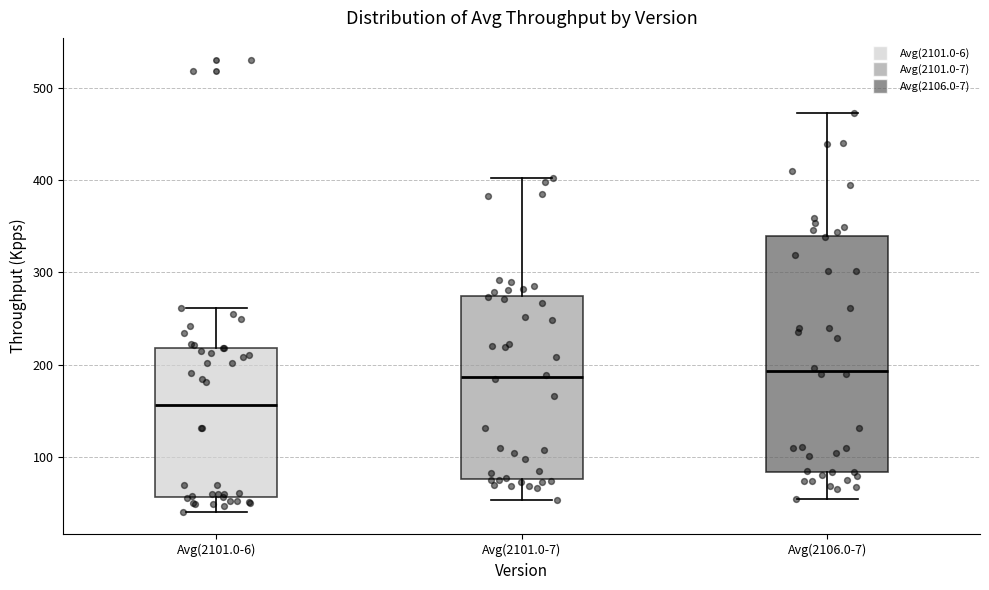

Reading left to right, transcribe this box plot: for each box, give where its median line is, the range the box spans, and where its two whiskers end, as read against the y-axis. The values are not printed on the chart, so give them approximately, as read against the axis.

Avg(2101.0-6): median 160, box 60 to 220, whiskers 40 to 260
Avg(2101.0-7): median 190, box 80 to 280, whiskers 50 to 400
Avg(2106.0-7): median 190, box 80 to 340, whiskers 60 to 470